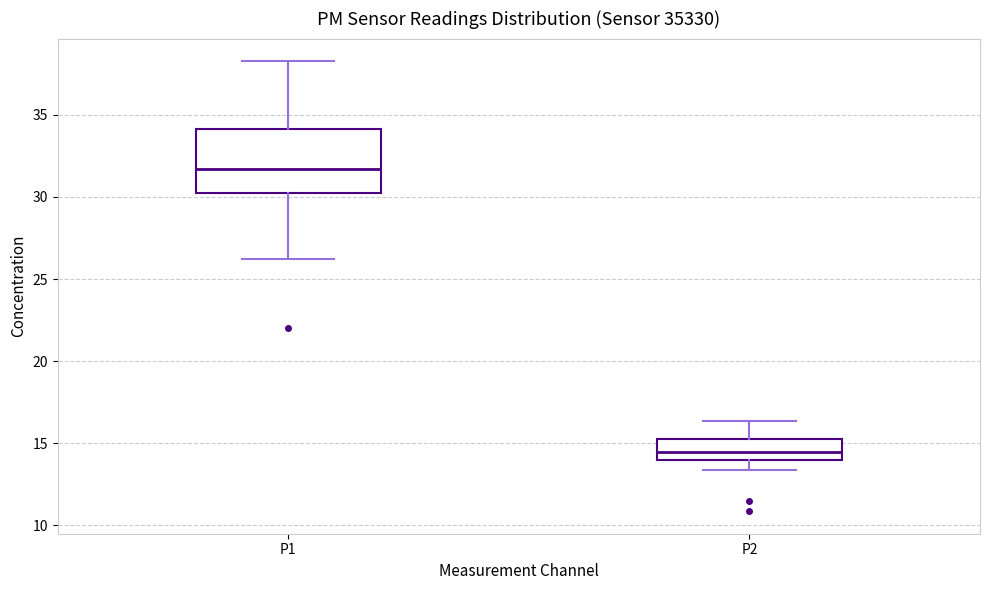

Reading left to right, transcribe this box plot: for each box, give where its median line is, the range the box spans, and where its two whiskers end, as read against the y-axis. The values are not printed on the chart, so give them approximately, as read against the axis.

P1: median 31.5, box 30.0 to 34.0, whiskers 26.0 to 38.5
P2: median 14.5, box 14.0 to 15.5, whiskers 13.5 to 16.5